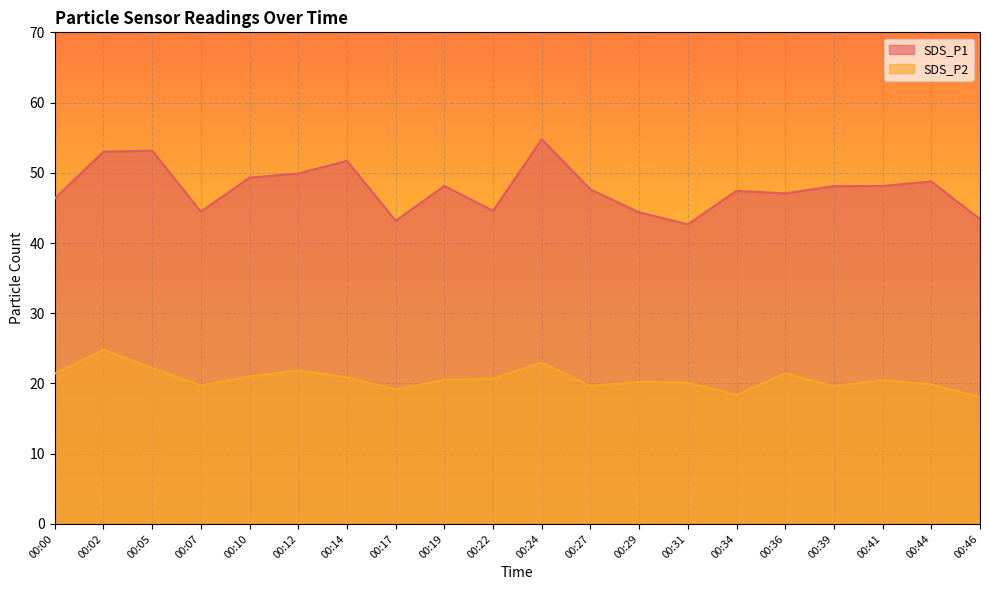

How many lines are shown in the chart?

2